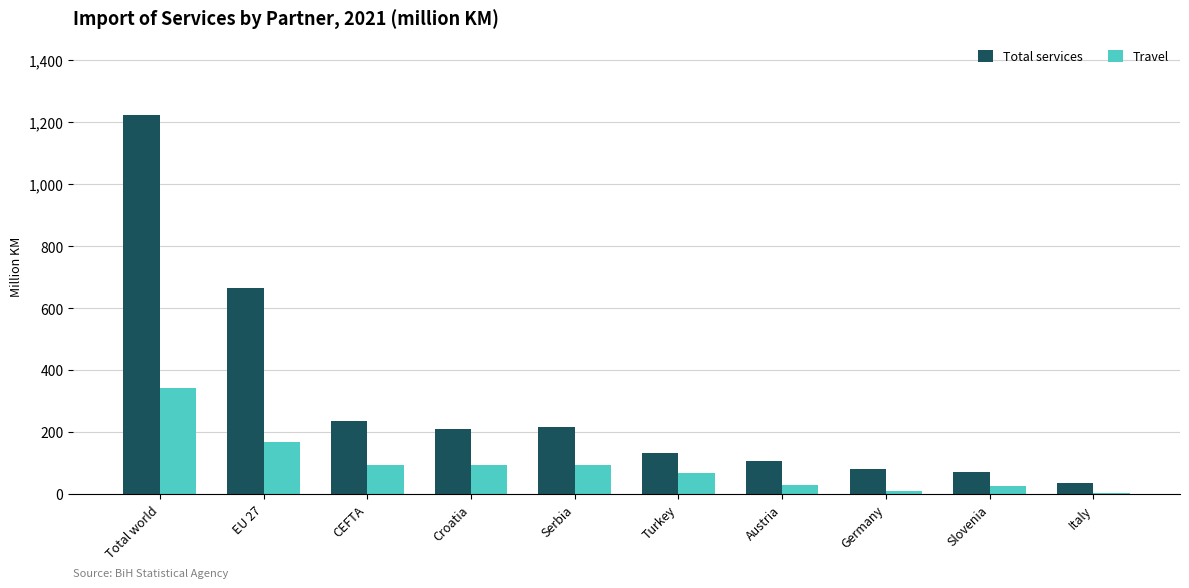

Is it true that Total services equals 133.8 at Turkey?

True